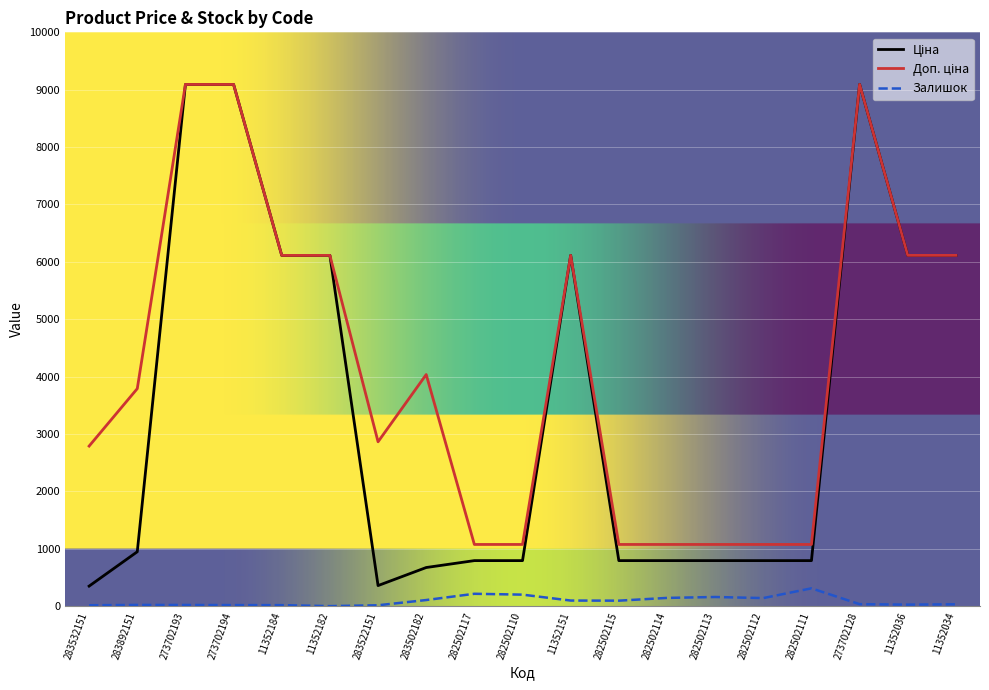

What is the maximum value shown in the chart?

9092.0